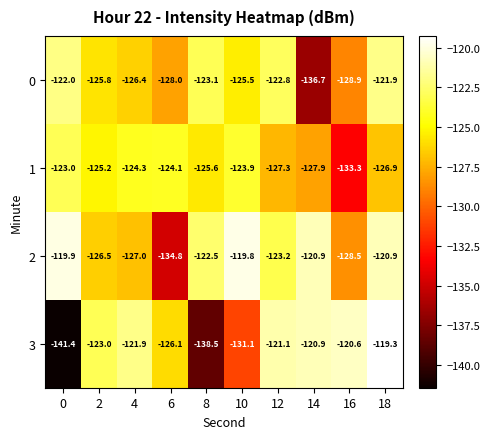

What is the total value across all series at 12?

-494.4